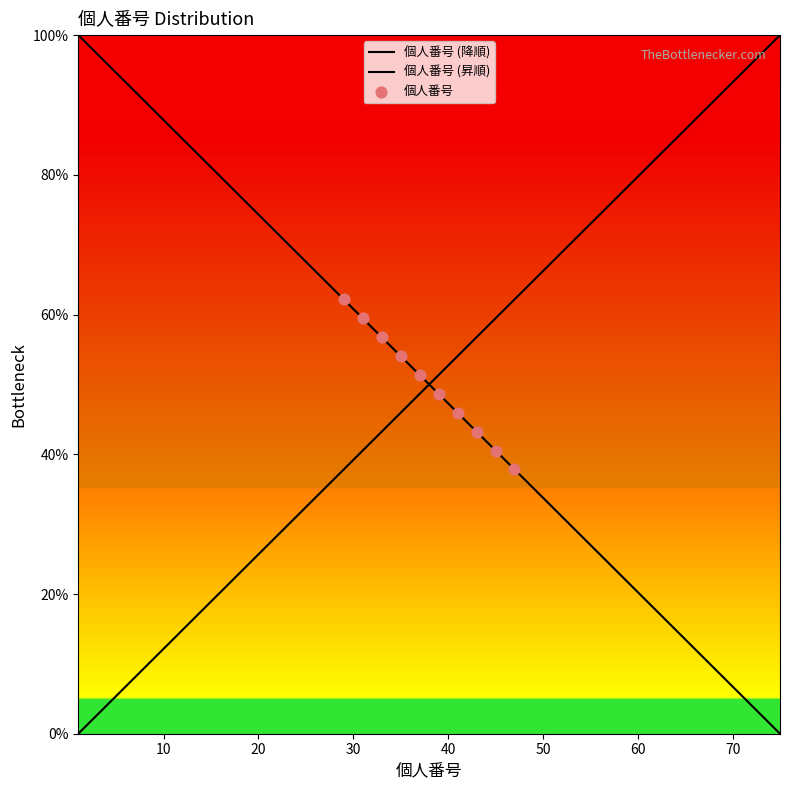

What is the change in value from 43 to 63?

-27.0